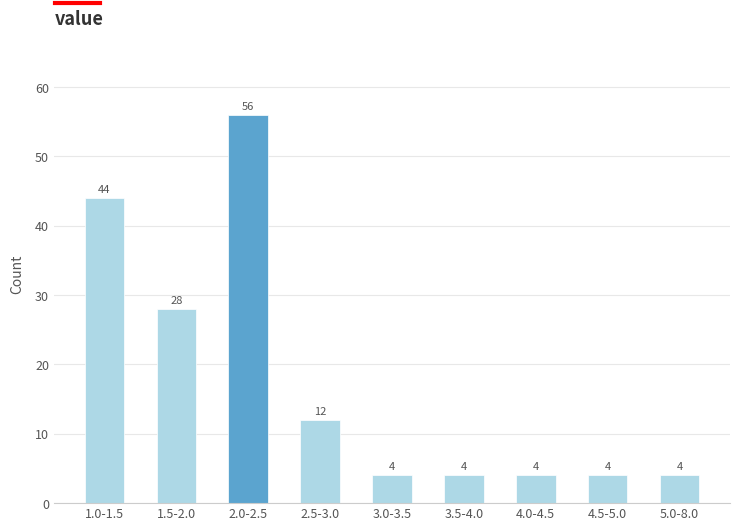

Reading left to right, list all the values displayed in this chart.

44	28	56	12	4	4	4	4	4